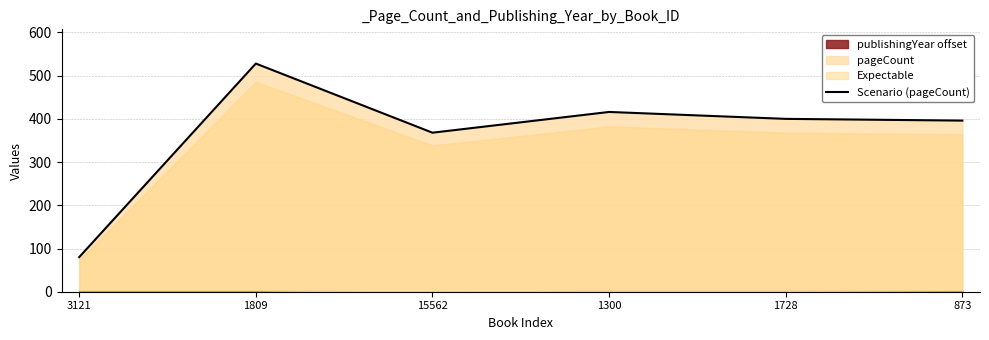

Where is the data nearest to the value 304?

15562